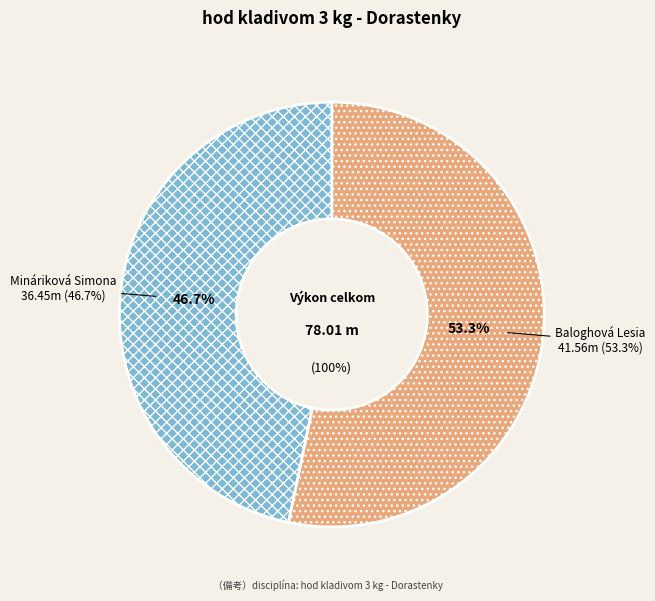

How much of the chart is everything except Mináriková Simona?

53.3%